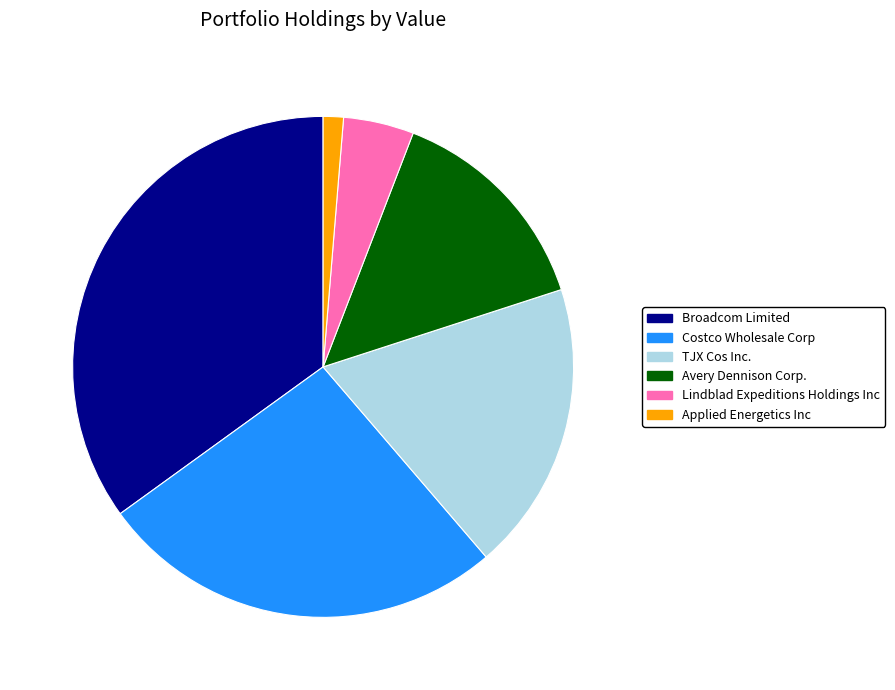

Is the sum of Broadcom Limited and Avery Dennison Corp. greater than half?

No